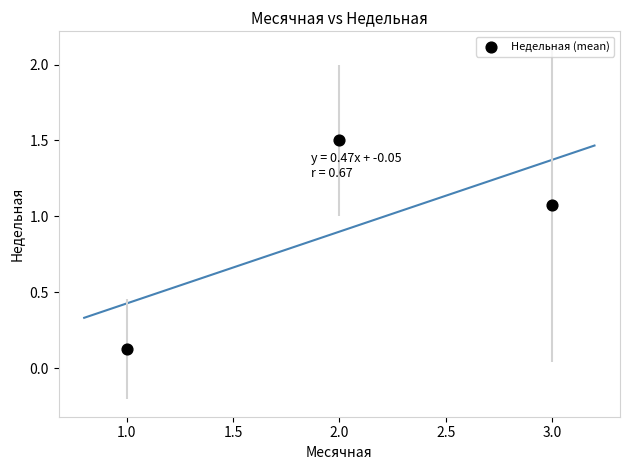

What is the range of X values (max minus min)?

2.0